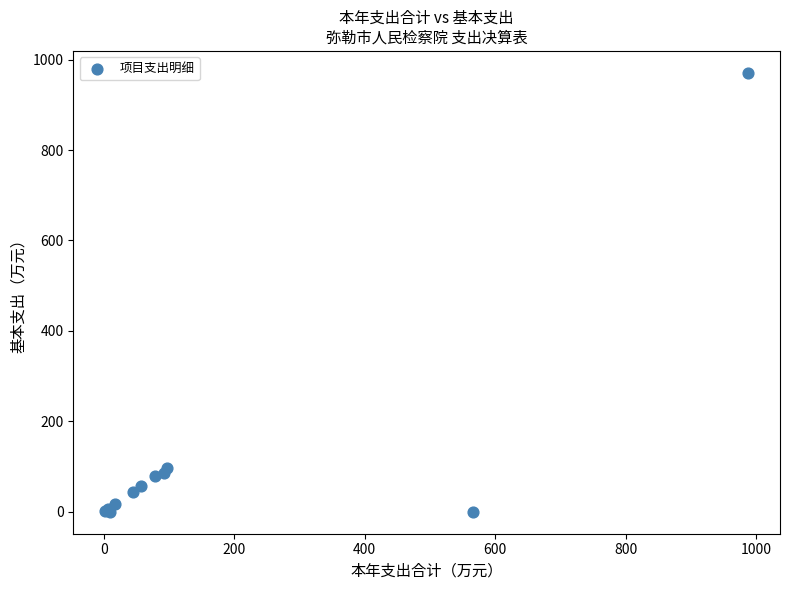

What Y value in the scatter plot is closest to 485?

97.3